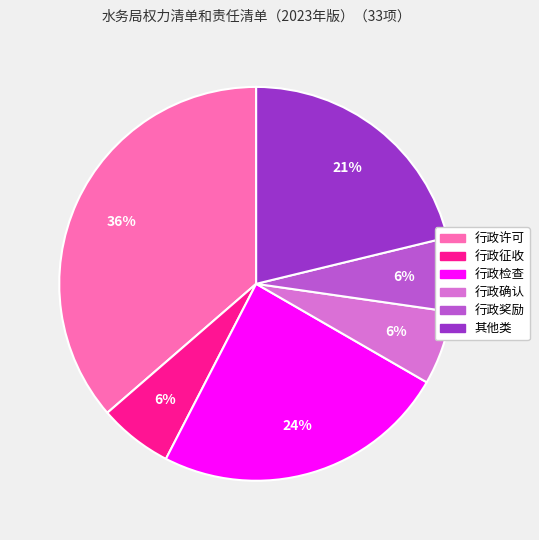

To the nearest percent, what portion does 行政奖励 represent?

6%